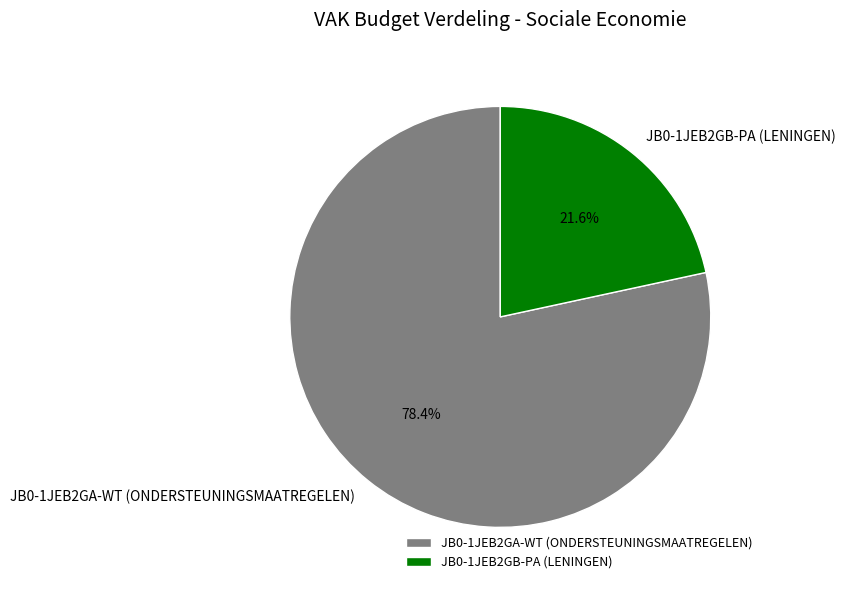

What is the majority slice?

JB0-1JEB2GA-WT (ONDERSTEUNINGSMAATREGELEN)